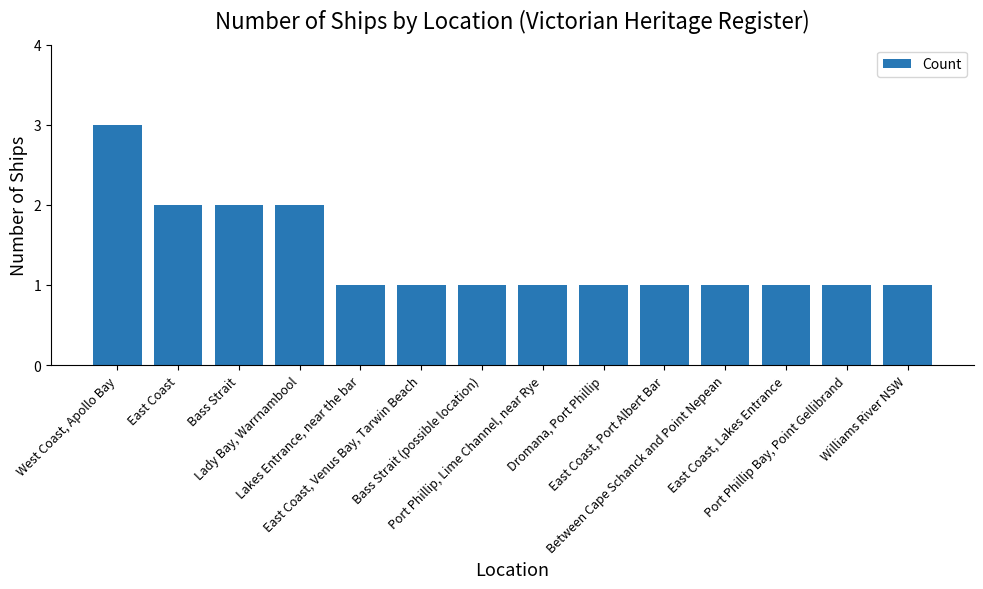

What is the maximum value shown in the chart?

3